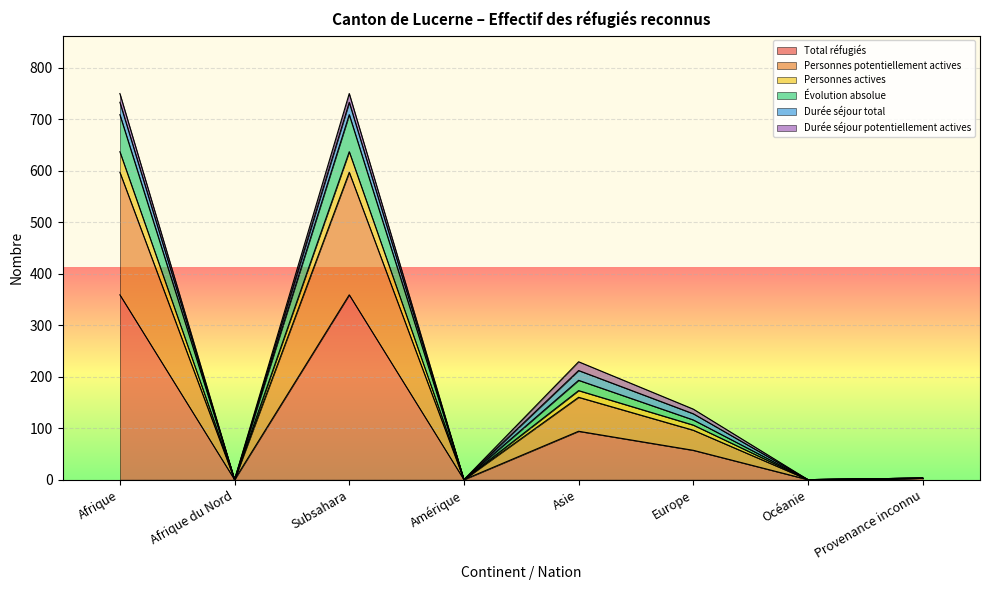

The value of Total réfugiés at Afrique du Nord is 230. True or false?

False